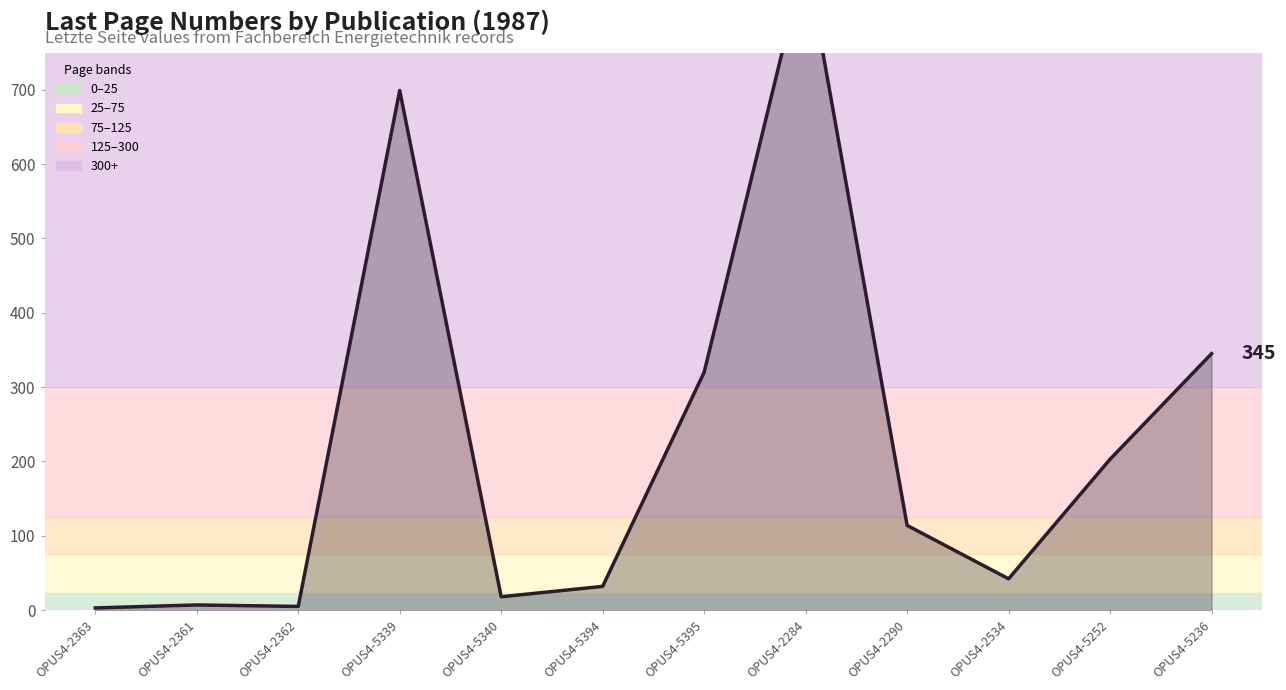

What is the label of the 1st point from the right?

OPUS4-5236